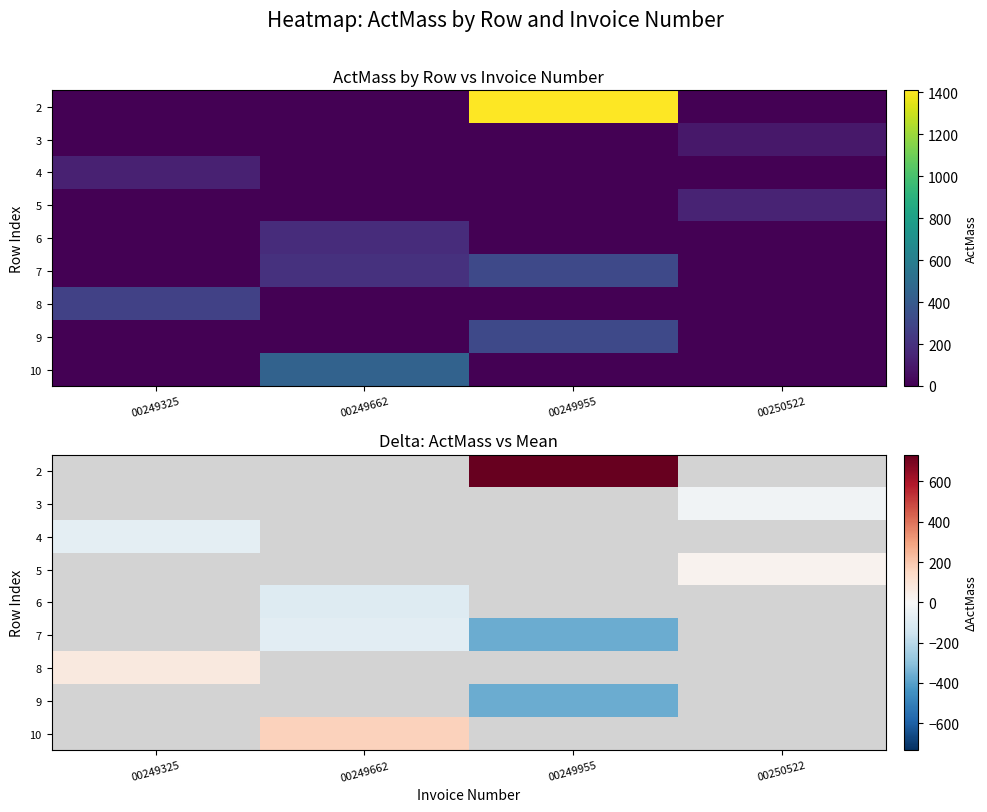

How many distinct data groups are displayed?

9